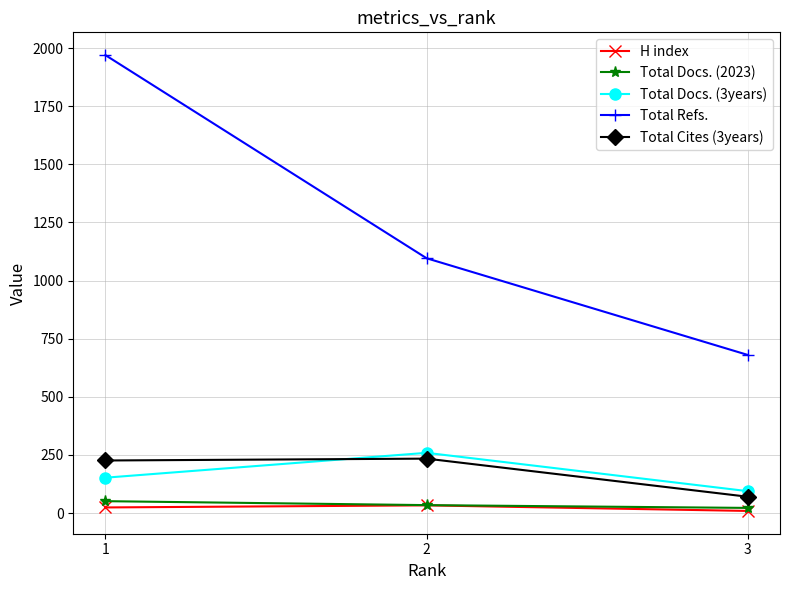

What is the difference between the maximum and second lowest values in the H index series?

9